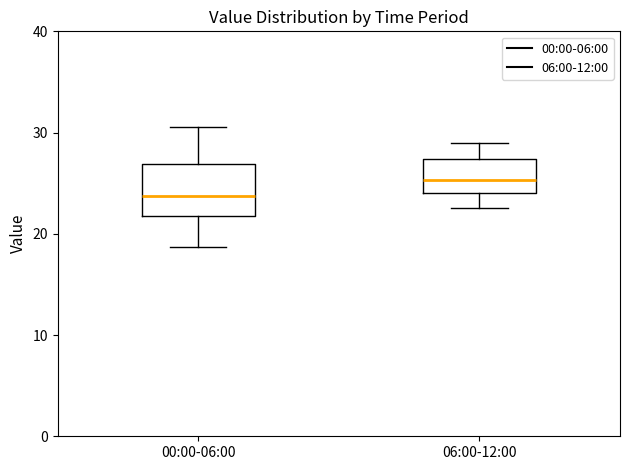

Reading left to right, read every box against the y-axis: the position of its median line, the range the box covers, and the ends of its whiskers. The values are not printed on the chart, so give them approximately, as read against the axis.

00:00-06:00: median 24, box 22 to 27, whiskers 19 to 31
06:00-12:00: median 25, box 24 to 27, whiskers 23 to 29